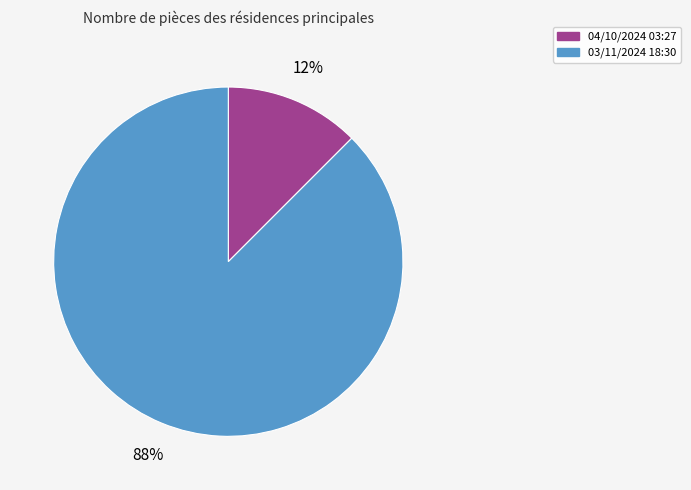

To the nearest percent, what is the average slice percentage?

50%